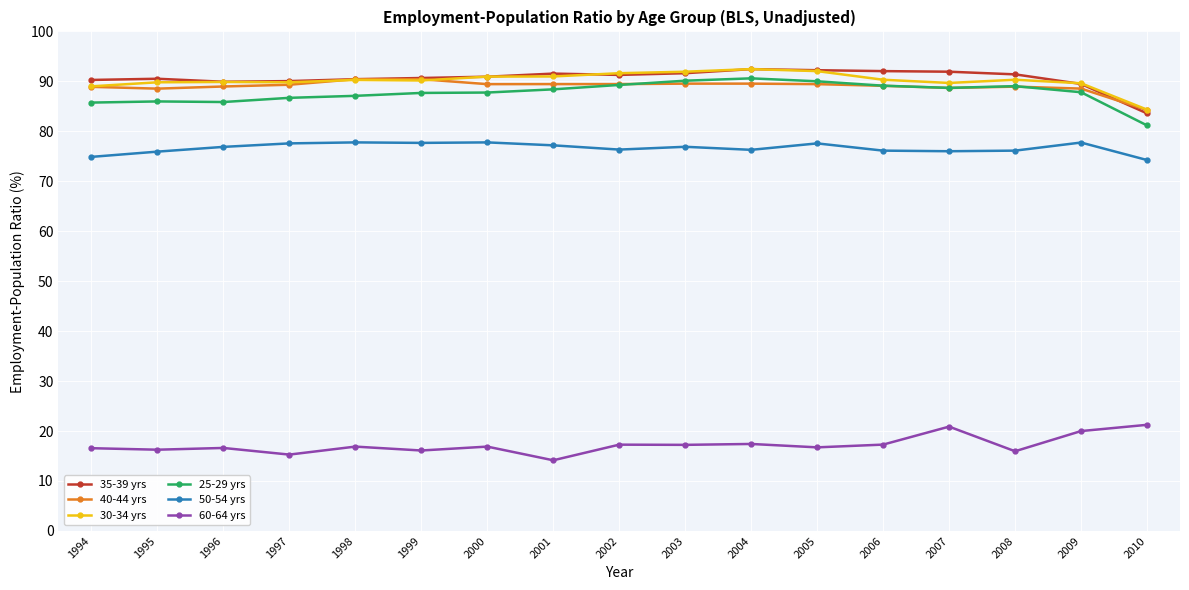

True or false: 35-39 yrs and 60-64 yrs intersect in this chart.

False